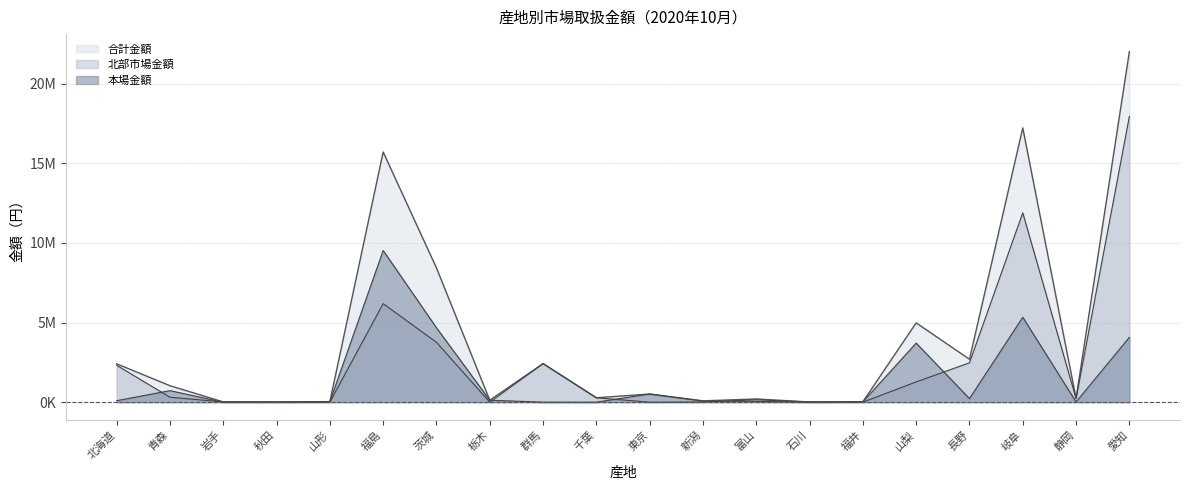

Which series has the largest total across all categories?

合計金額